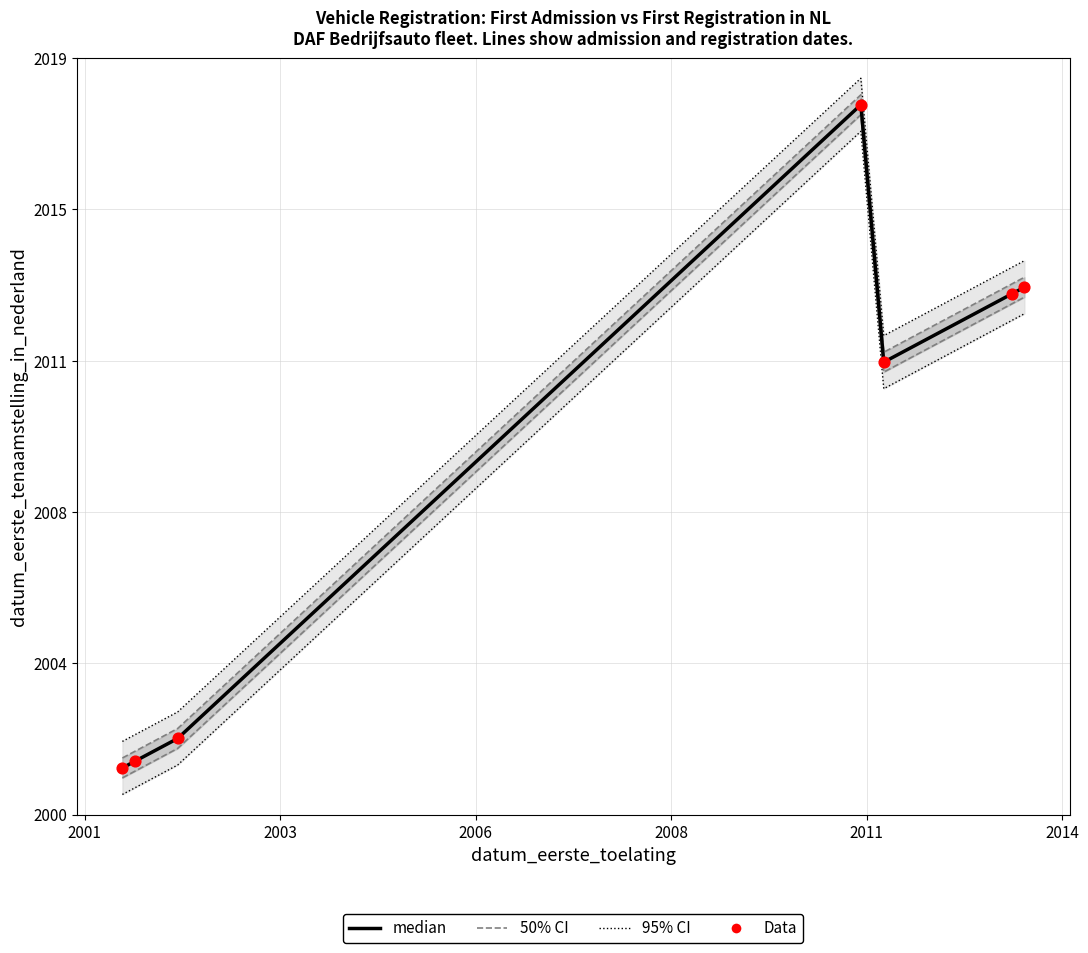

What are all the series names shown in the legend?

95% CI, 50% CI, median, Data